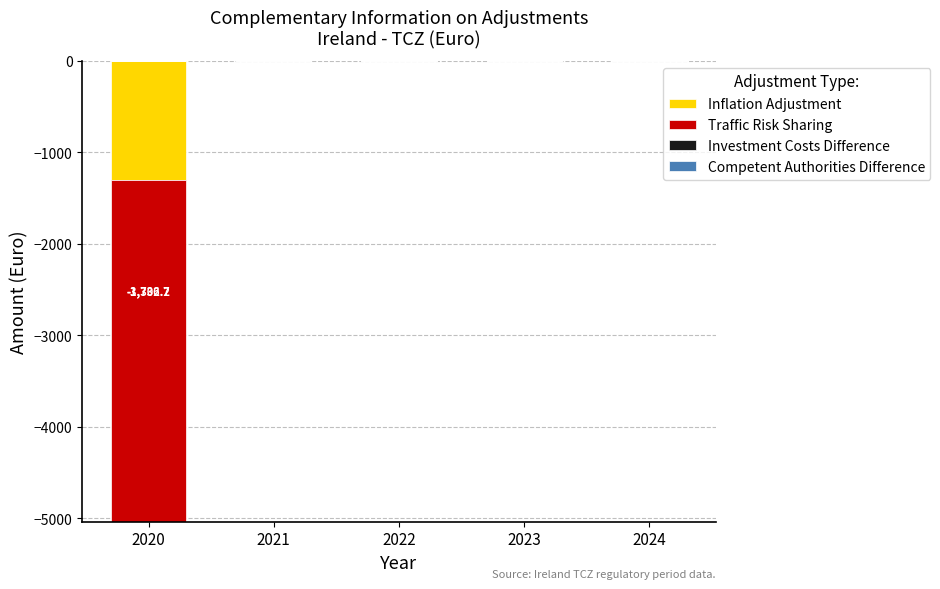

What is the smallest value displayed?

-3736.7